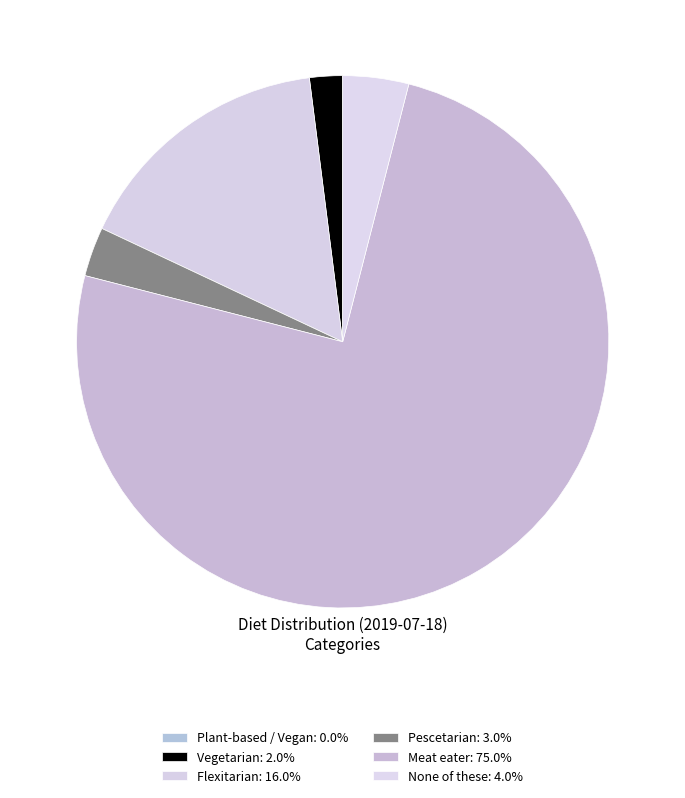

How many segments does this pie chart have?

6